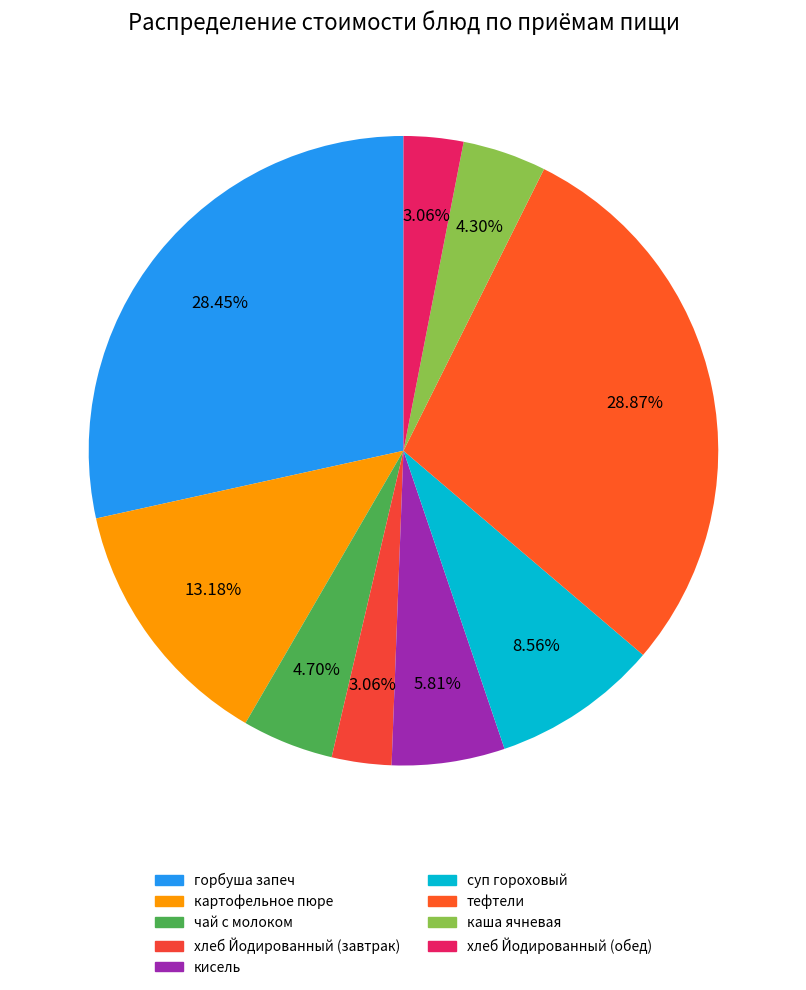

Which slice is the largest?

тефтели